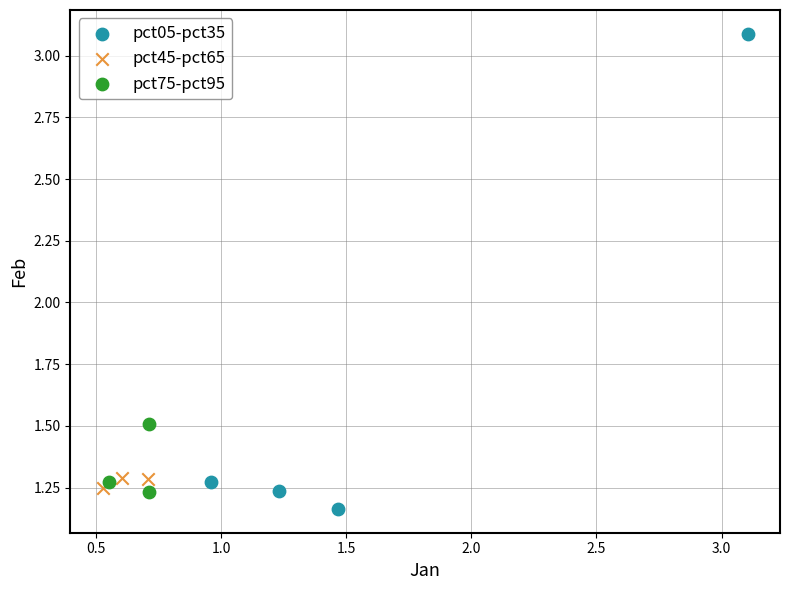

Which series contains the lowest Y value?

pct05-pct35